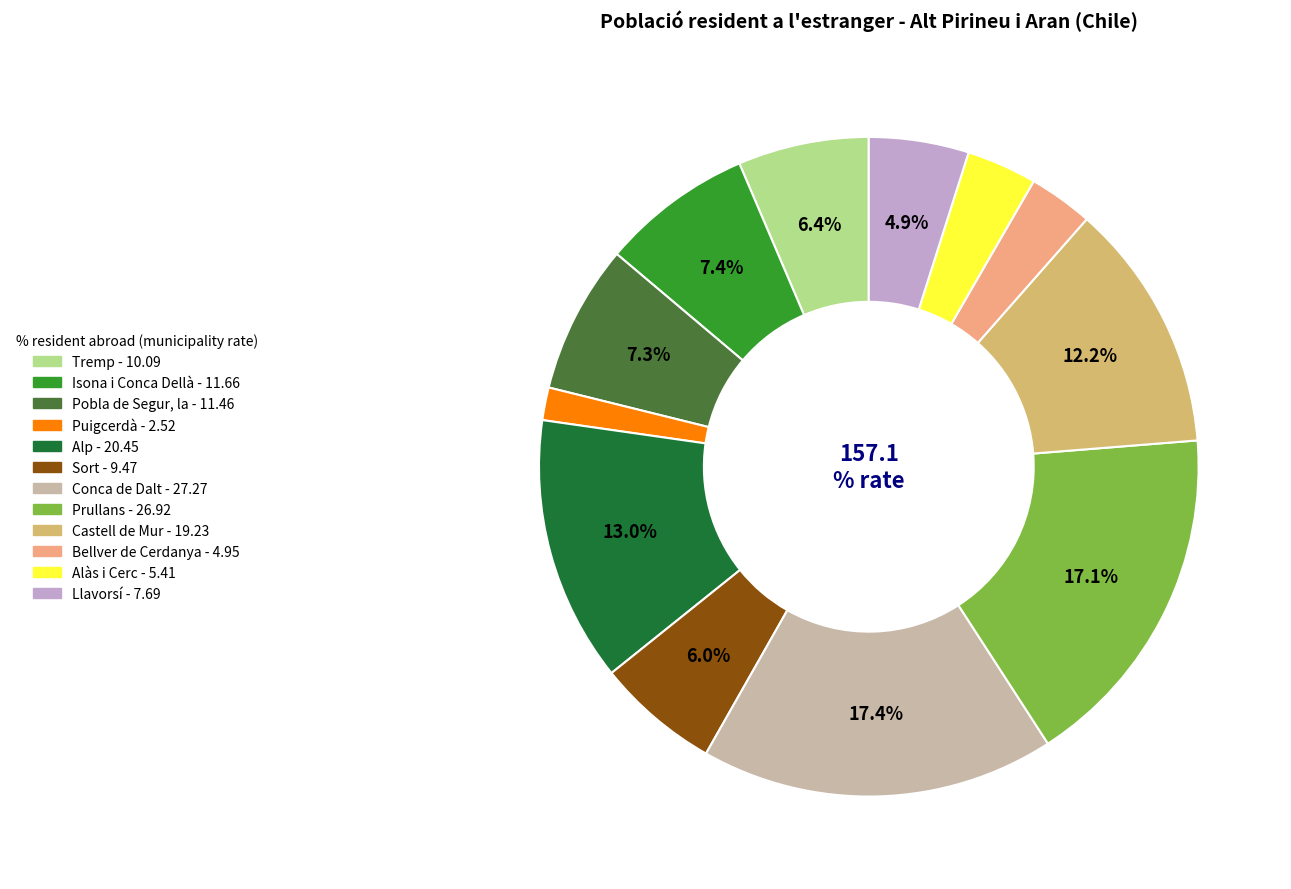

What is the total percentage of Llavorsí and Resta de municipis?

4.9%